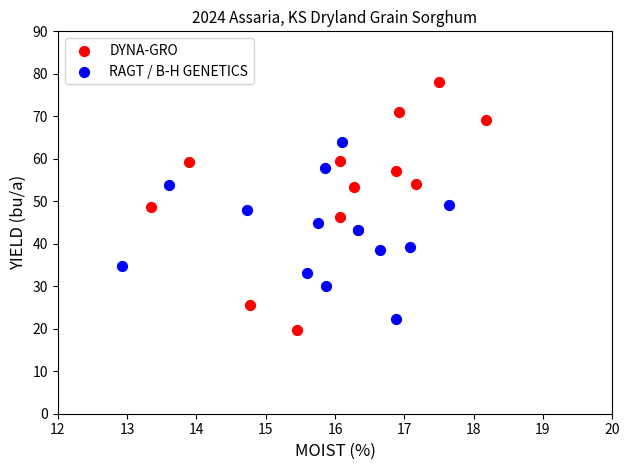

Which series reaches the maximum Y coordinate?

DYNA-GRO